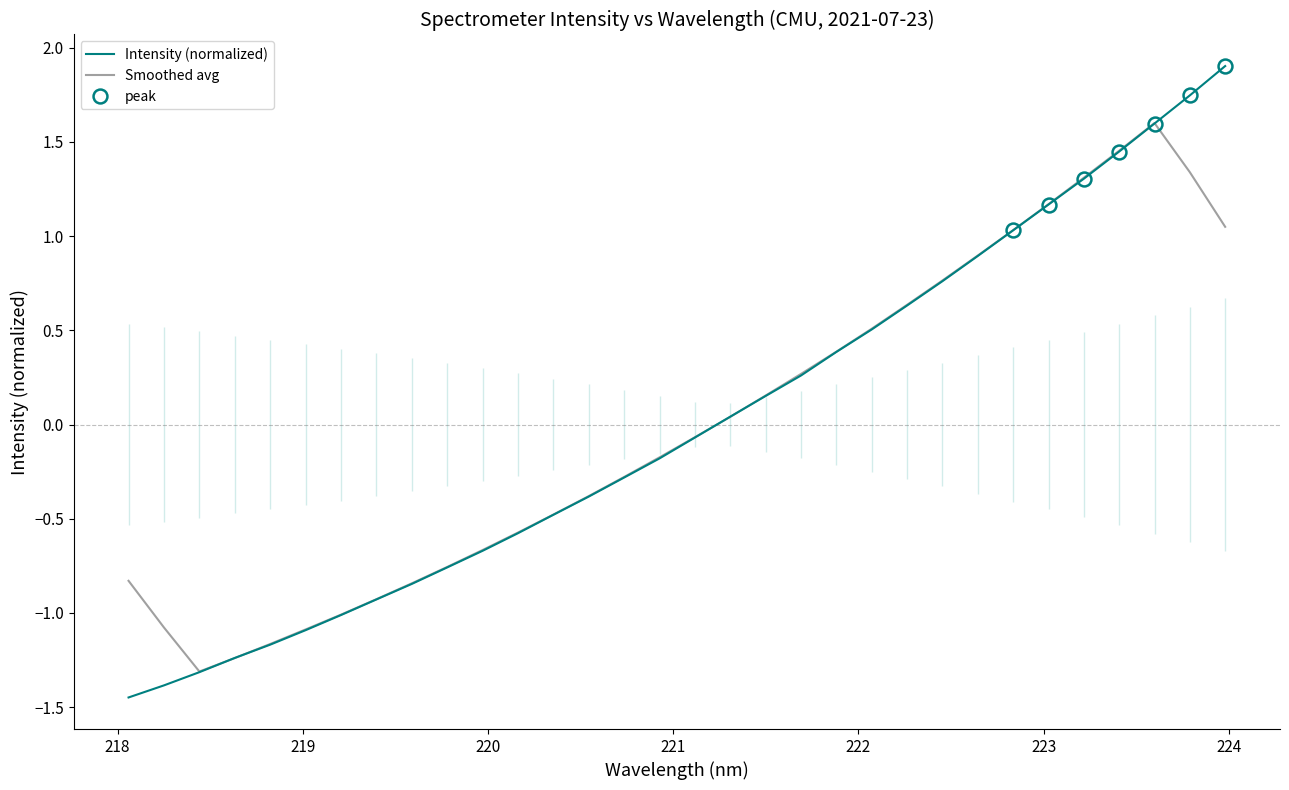

Is this an area chart (filled region under the line)?

No